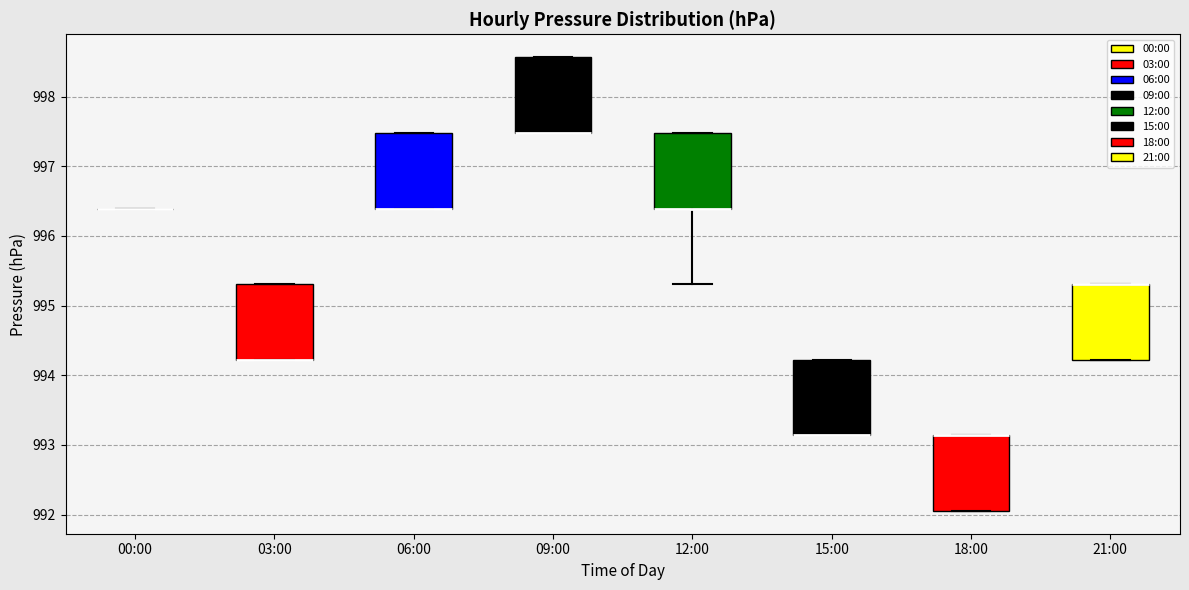

Reading left to right, read every box against the y-axis: the position of its median line, the range the box covers, and the ends of its whiskers. The values are not printed on the chart, so give them approximately, as read against the axis.

00:00: box collapsed to a line at 996.4, whiskers 996.4 to 996.4
03:00: median 994.2 (drawn on the box's lower edge), box 994.2 to 995.3, whiskers 994.2 to 995.3
06:00: median 996.4 (drawn on the box's lower edge), box 996.4 to 997.5, whiskers 996.4 to 997.5
09:00: median 997.5 (drawn on the box's lower edge), box 997.5 to 998.6, whiskers 997.5 to 998.6
12:00: median 996.4 (drawn on the box's lower edge), box 996.4 to 997.5, whiskers 995.3 to 997.5
15:00: median 993.1 (drawn on the box's lower edge), box 993.1 to 994.2, whiskers 993.1 to 994.2
18:00: median 993.1 (drawn on the box's upper edge), box 992.1 to 993.1, whiskers 992.1 to 993.1
21:00: median 995.3 (drawn on the box's upper edge), box 994.2 to 995.3, whiskers 994.2 to 995.3